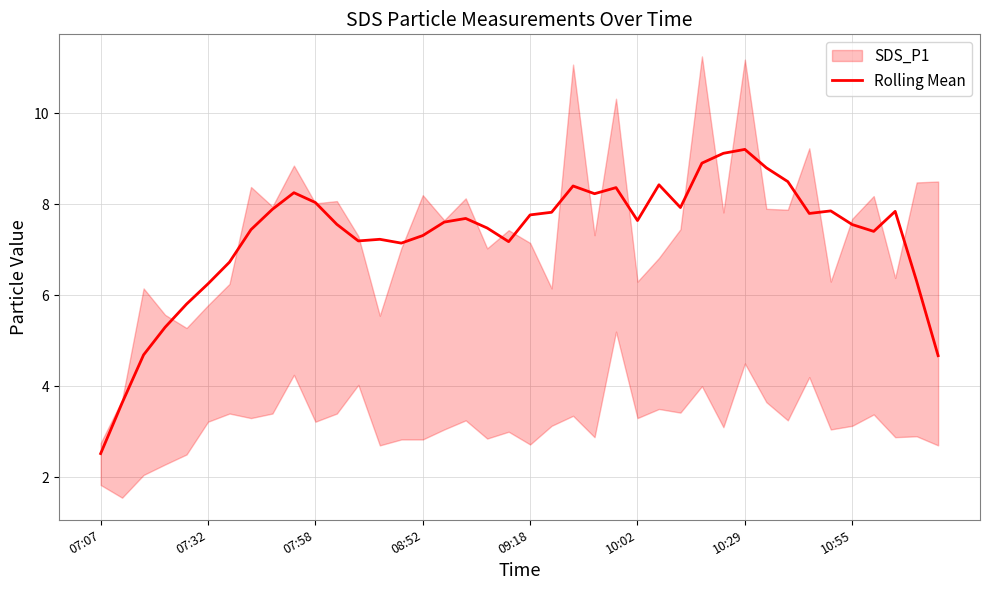

True or false: the data shows 7.9 at 8.

True